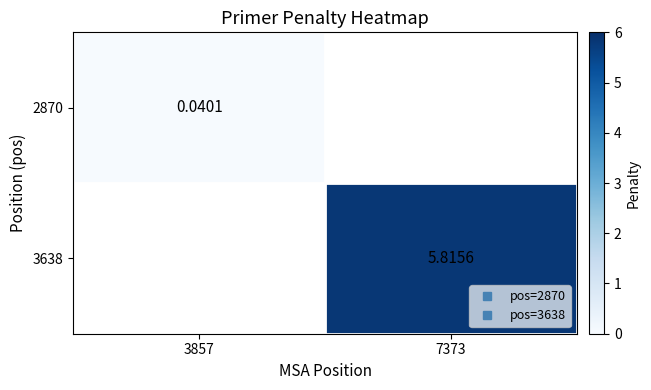

At how many categories does at least one series exceed 1?

1